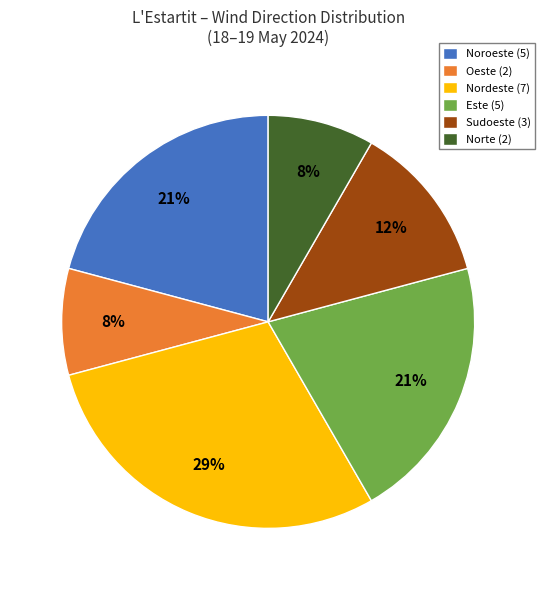

To the nearest percent, what portion does Oeste (2) represent?

8%